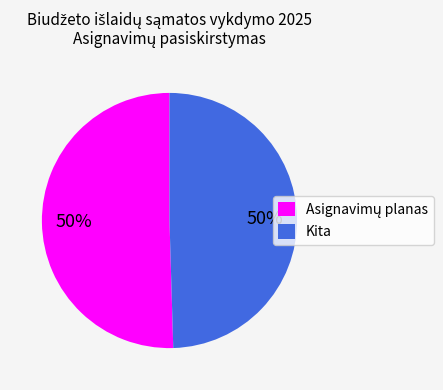

Is it true that Kita is 50% of the pie?

True